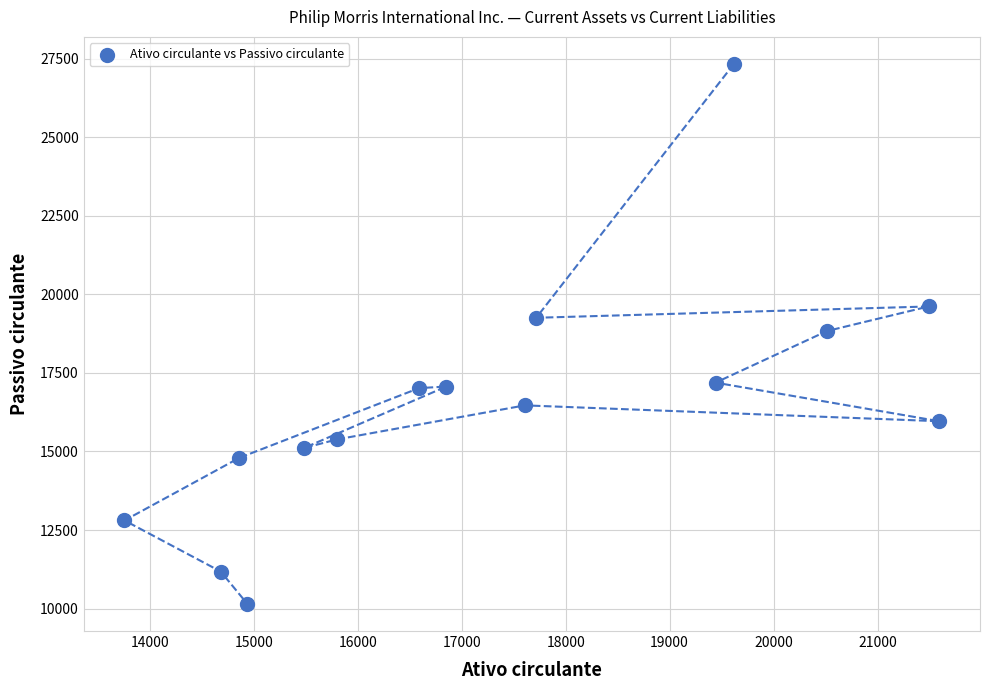

What is the range of Y values (max minus min)?

17192